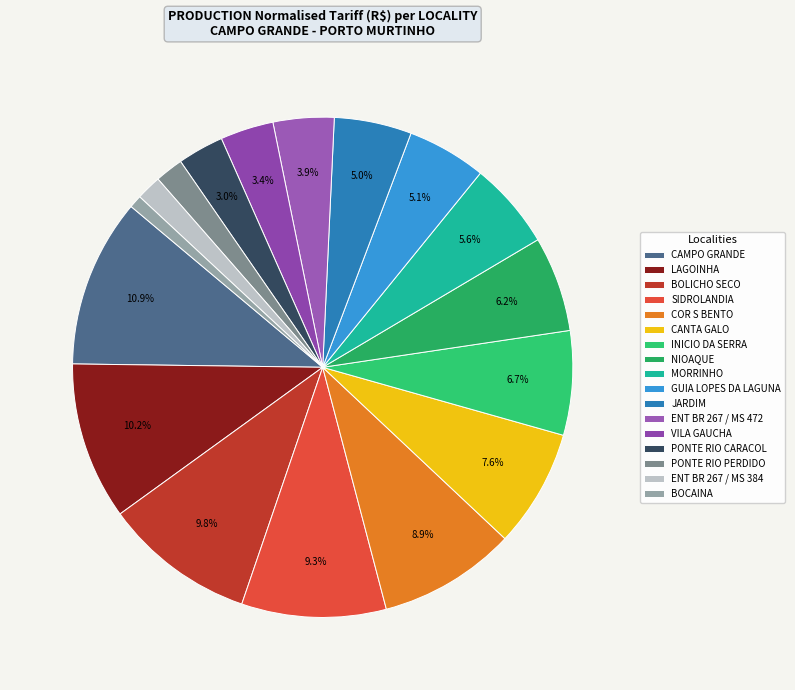

Rank the categories by value from lowest to highest.

BOCAINA, ENT BR 267 / MS 384, PONTE RIO PERDIDO, PONTE RIO CARACOL, VILA GAUCHA, ENT BR 267 / MS 472, JARDIM, GUIA LOPES DA LAGUNA, MORRINHO, NIOAQUE, INICIO DA SERRA, CANTA GALO, COR S BENTO, SIDROLANDIA, BOLICHO SECO, LAGOINHA, CAMPO GRANDE